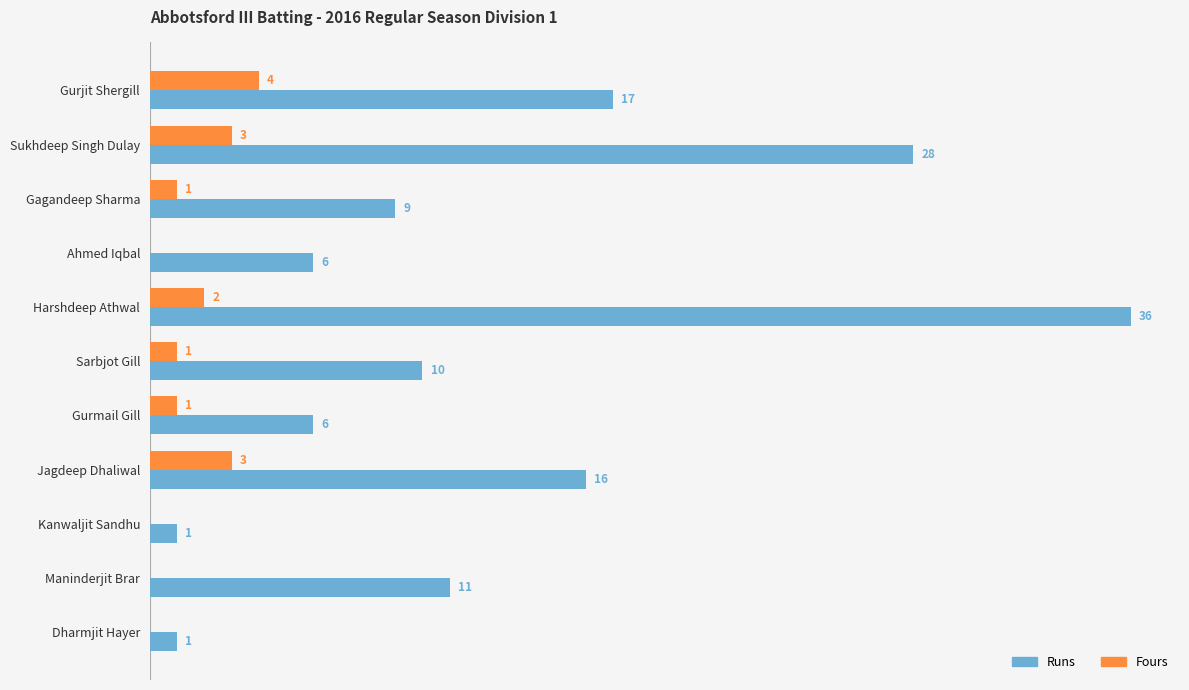

Which series changed the most between Sukhdeep Singh Dulay and Jagdeep Dhaliwal?

Runs